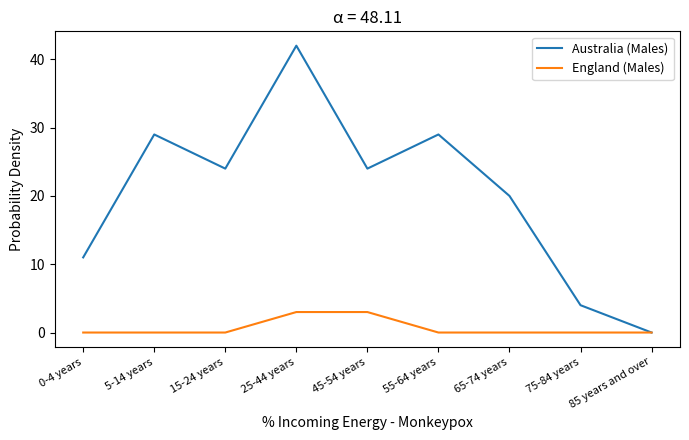

What position from the left is 85 years and over?

9